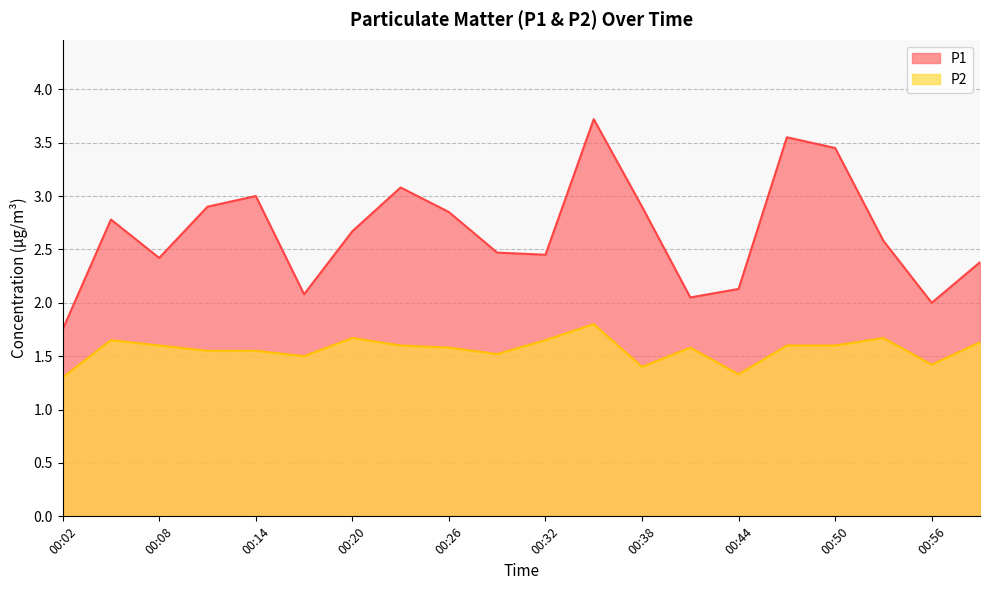

At which label does P1 first exceed 2?

00:05